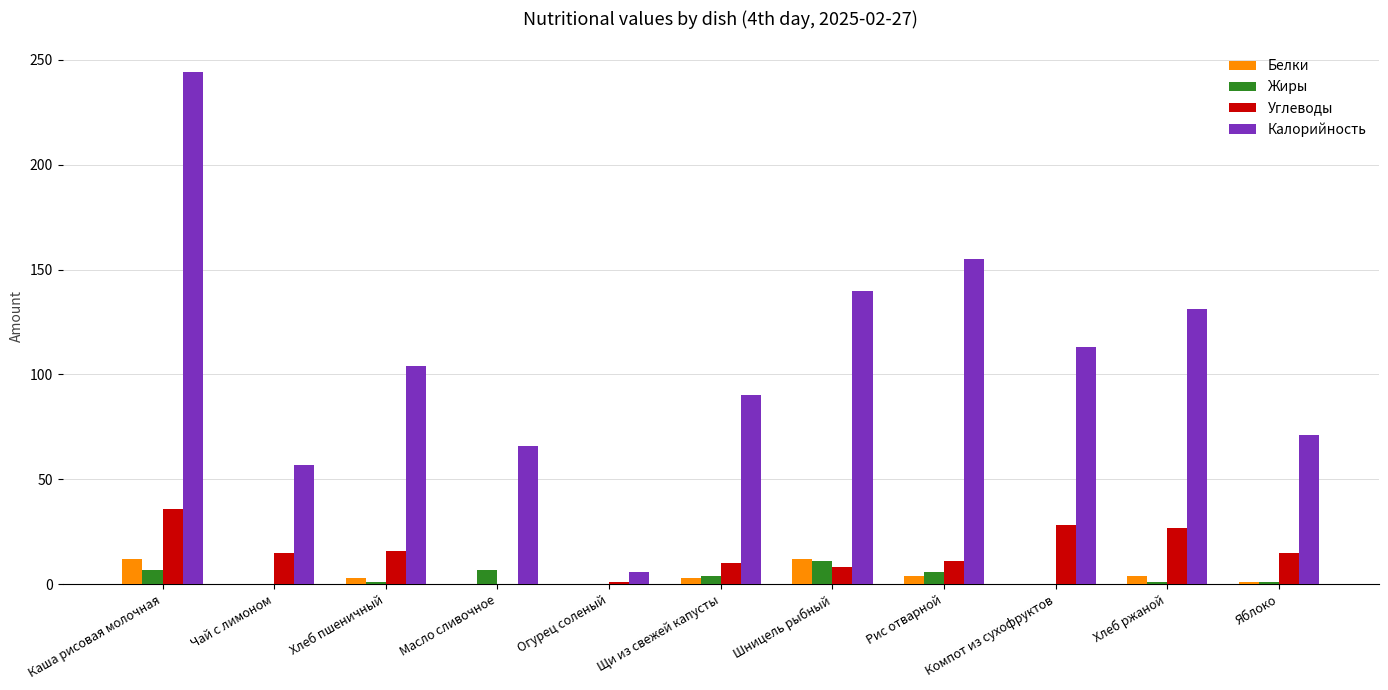

Is the value of Углеводы at Масло сливочное greater than the value of Белки at Каша рисовая молочная?

No